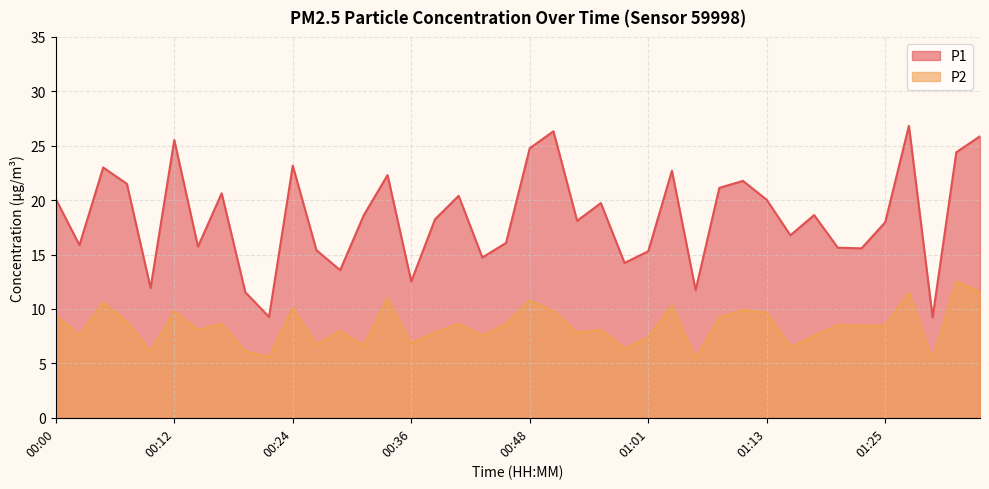

Which label corresponds to the smallest value in the chart?

01:30